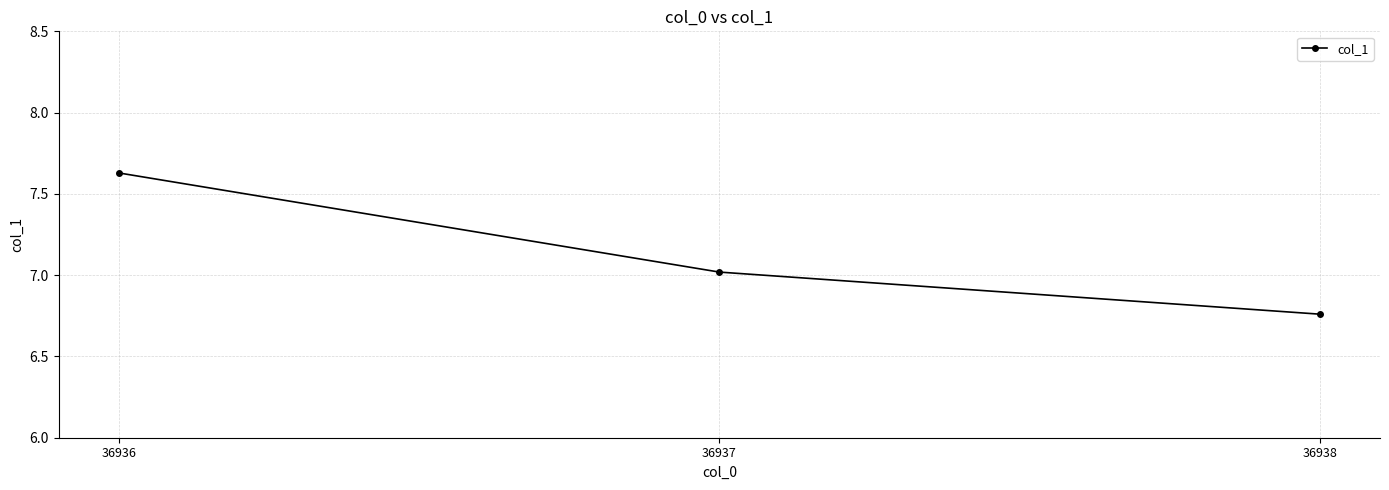

What is the sum of the values at 36936 and 36937?

14.6